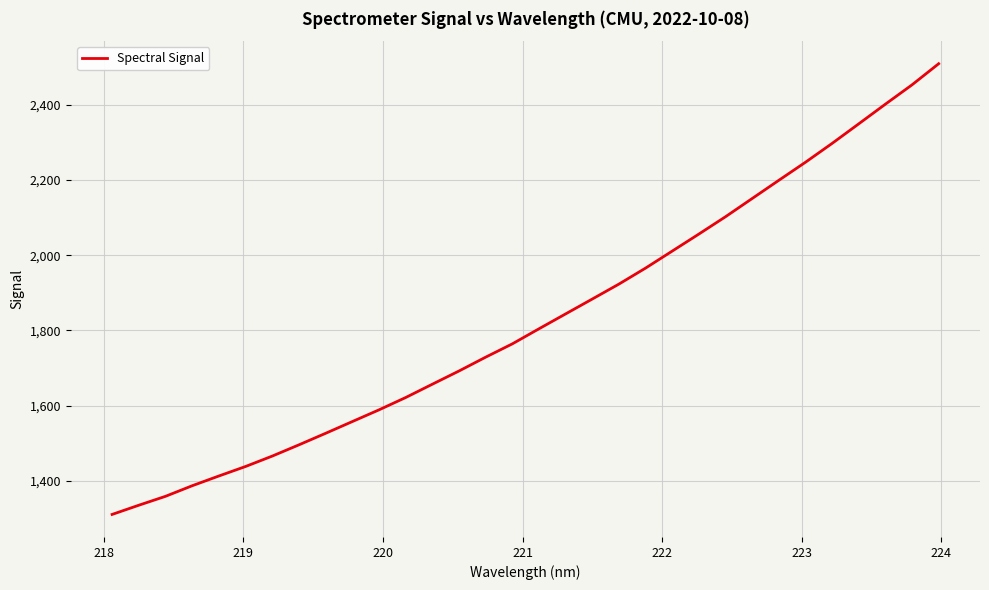

How many distinct data groups are displayed?

1